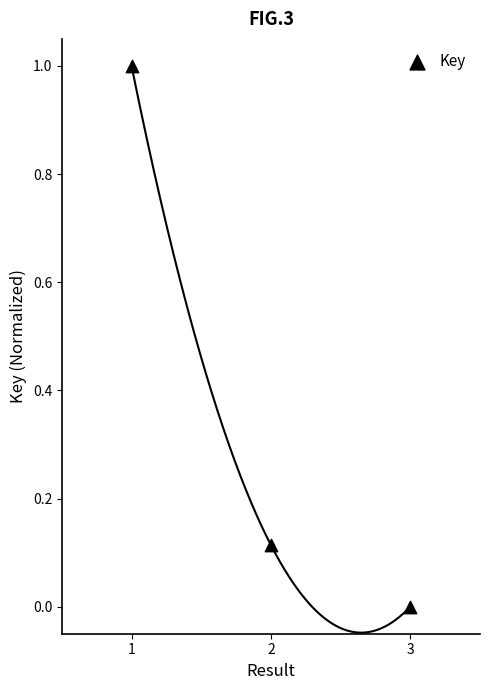

What is the average X value?

2.0